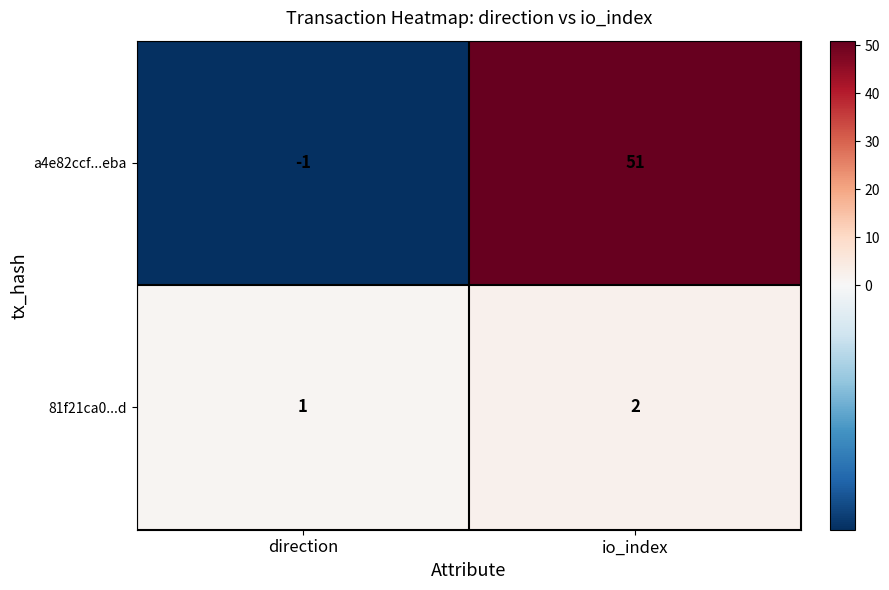

The a4e82ccf...eba series shows 26 at io_index. True or false?

False